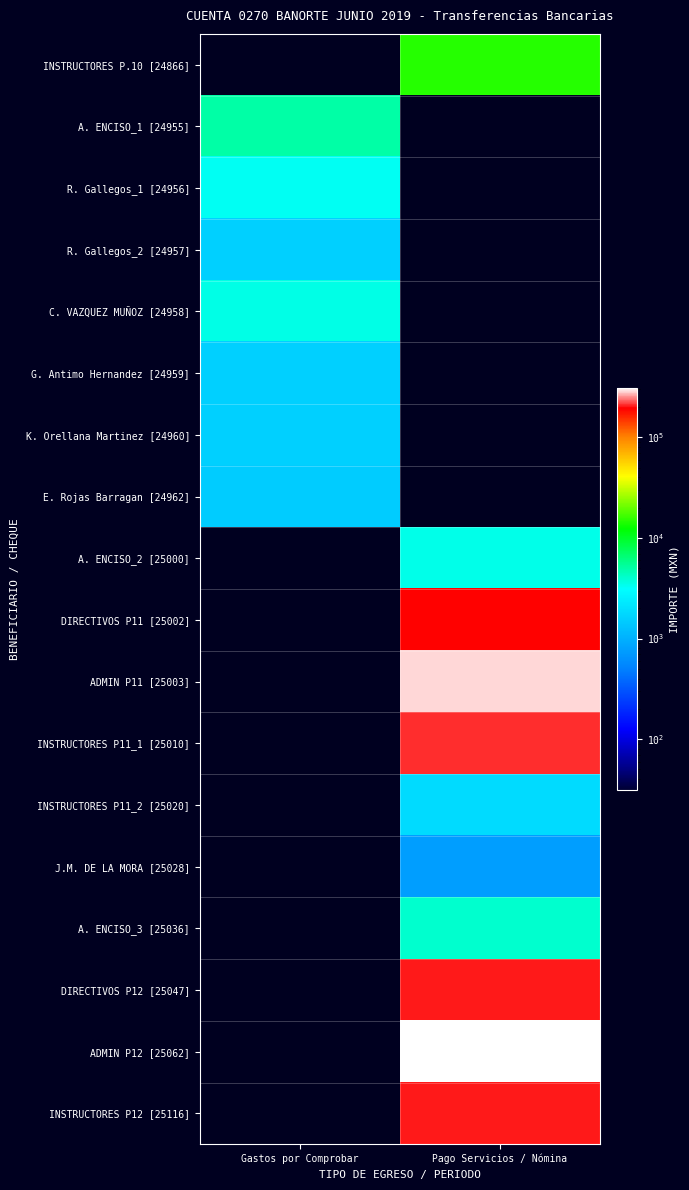

List the series in order of their peak value, highest first.

ADMIN P12 [25062], ADMIN P11 [25003], INSTRUCTORES P11_1 [25010], DIRECTIVOS P12 [25047], INSTRUCTORES P12 [25116], DIRECTIVOS P11 [25002], INSTRUCTORES P.10 [24866], A. ENCISO_1 [24955], A. ENCISO_3 [25036], C. VAZQUEZ MUÑOZ [24958], A. ENCISO_2 [25000], R. Gallegos_1 [24956], INSTRUCTORES P11_2 [25020], R. Gallegos_2 [24957], G. Antimo Hernandez [24959], K. Orellana Martinez [24960], E. Rojas Barragan [24962], J.M. DE LA MORA [25028]